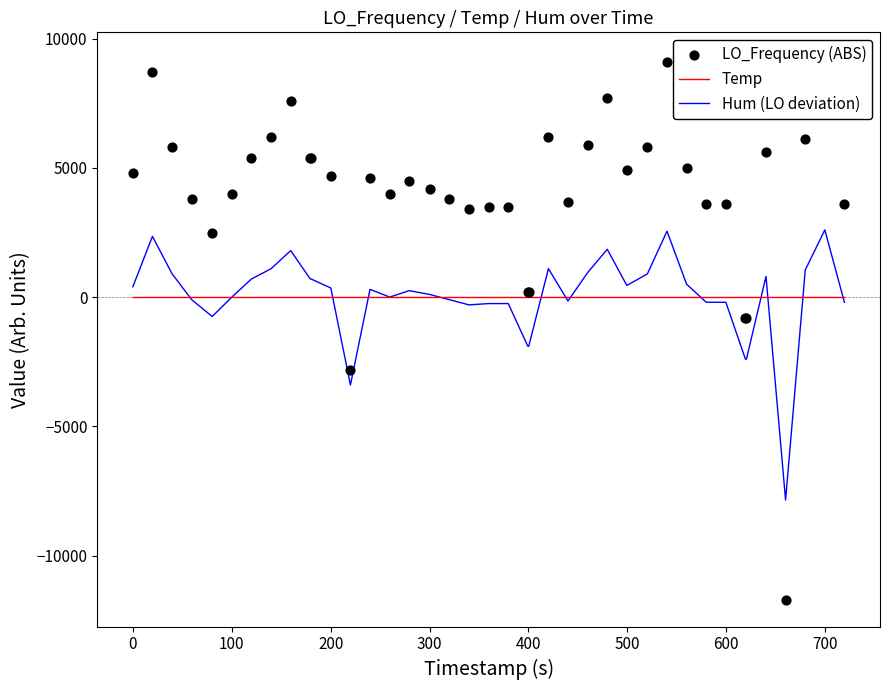

At how many categories does at least one series exceed -9741?

40